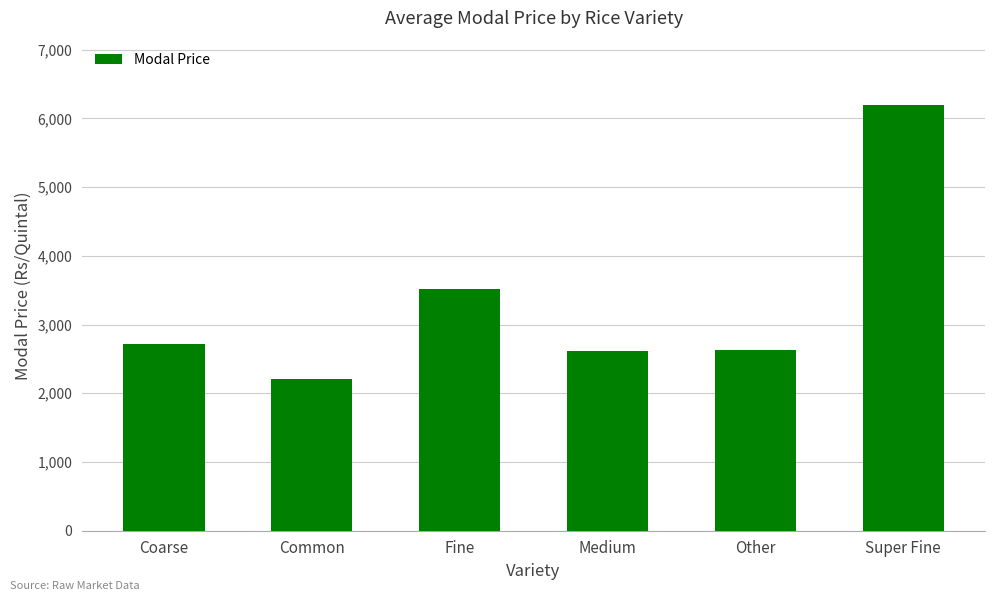

Does the chart contain stacked bars?

No